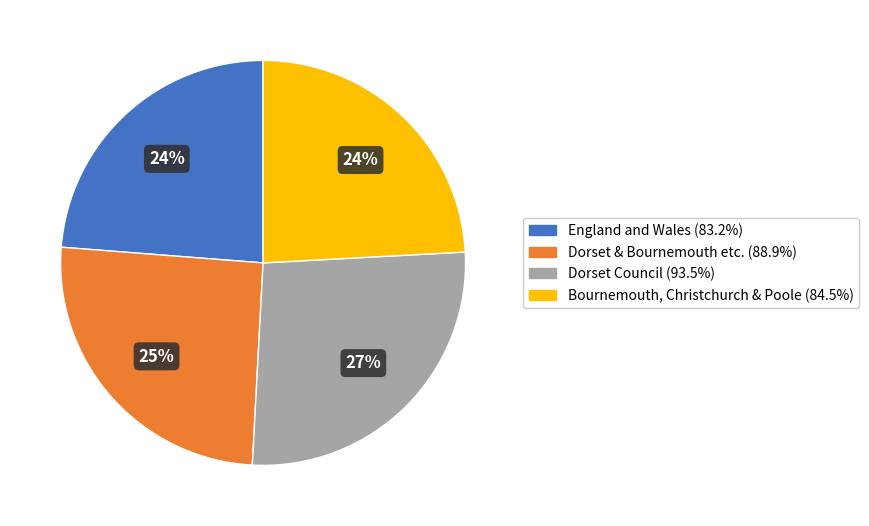

Is there any slice that represents more than half of the pie?

No